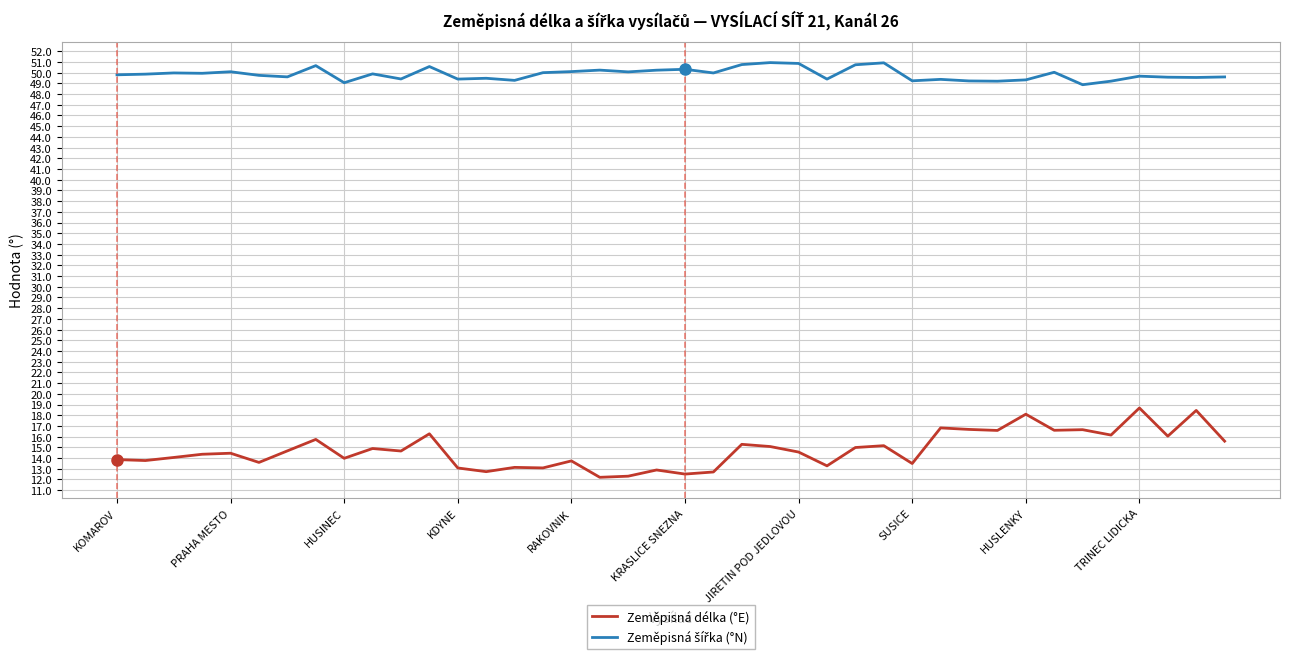

Which series has the largest range (max minus min)?

Zeměpisná délka (°E)